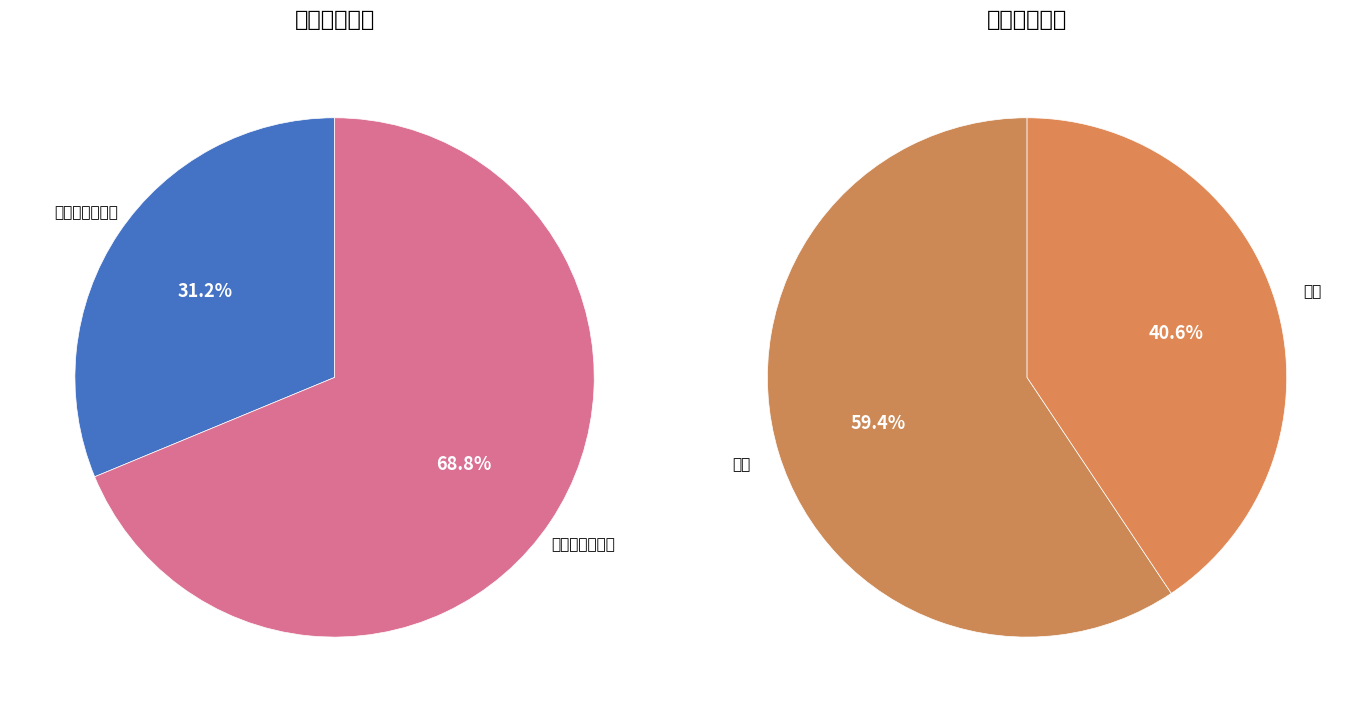

What percentage do 精品资源共享课 and 精品视频公开课 together represent?

100.0%